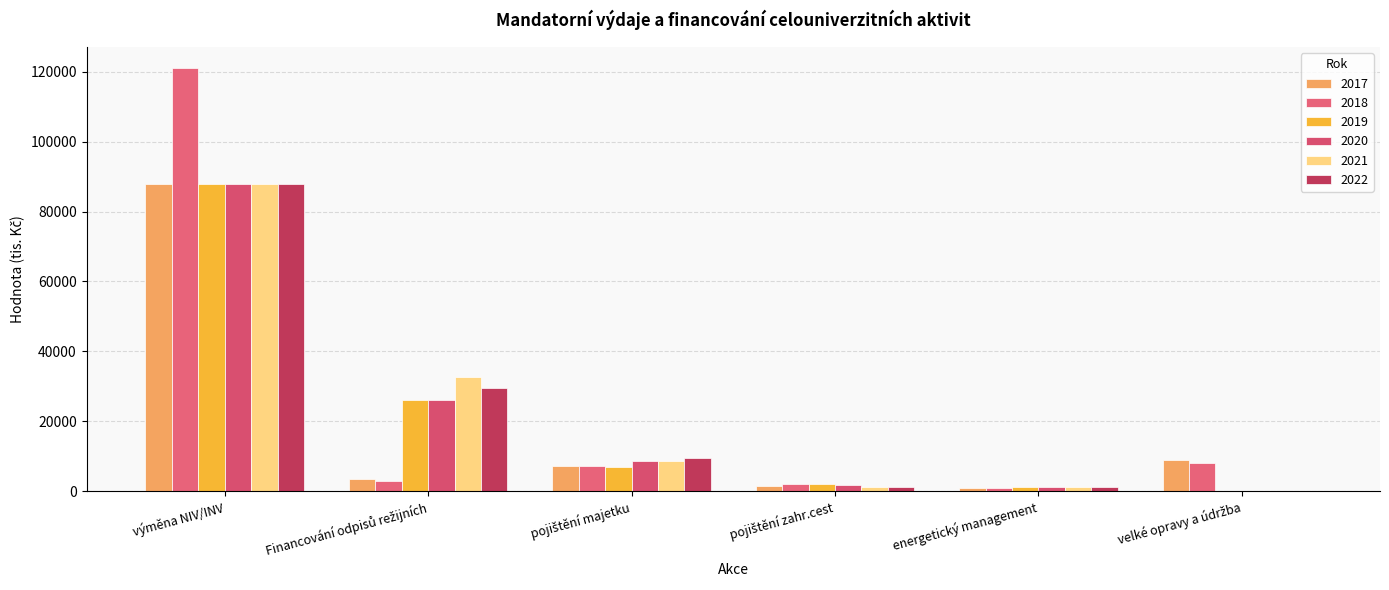

Rank the series at pojištění zahr.cest from highest to lowest value.

2019, 2018, 2020, 2017, 2022, 2021